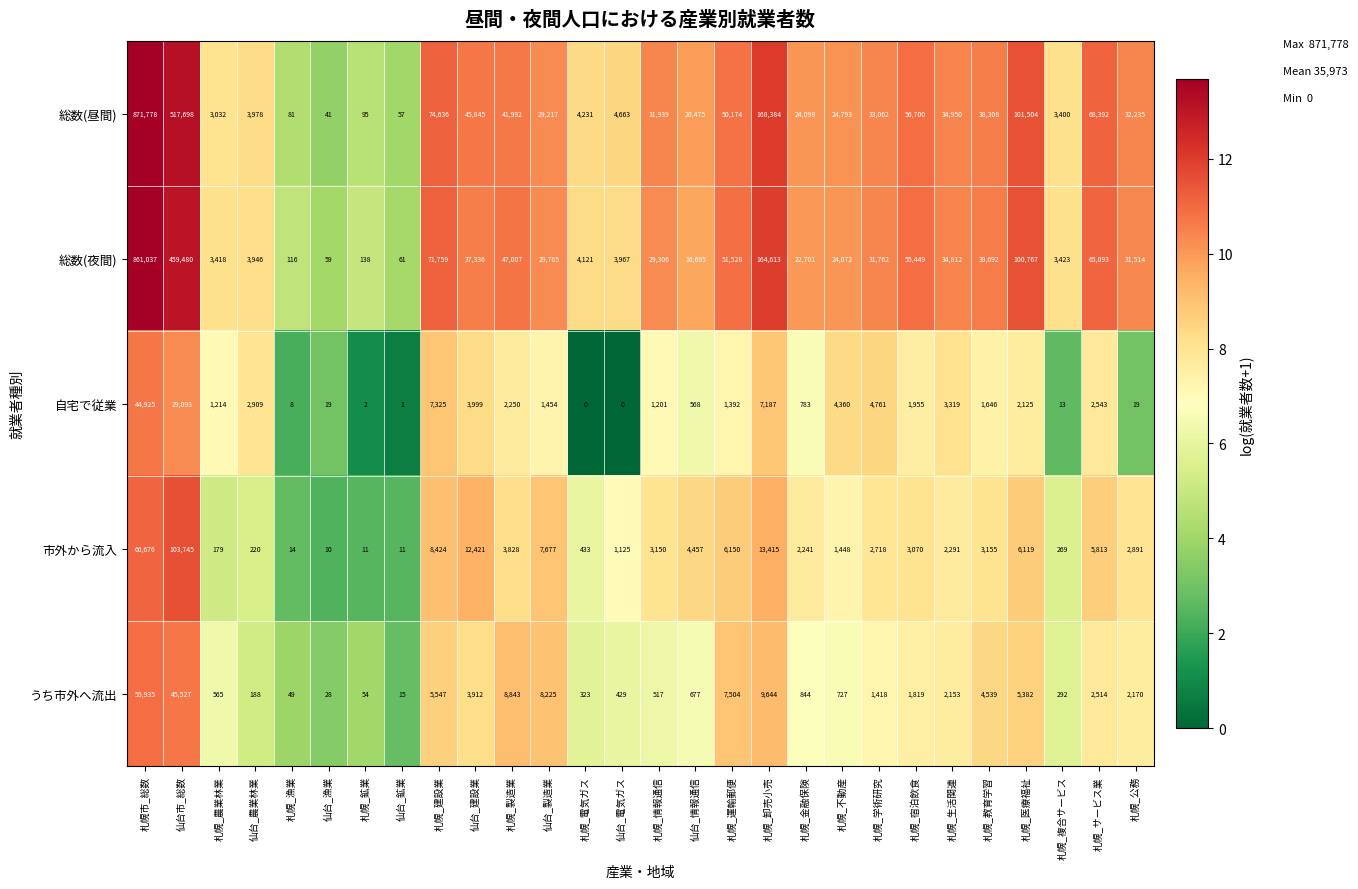

Which series has the largest total across all categories?

総数(昼間)